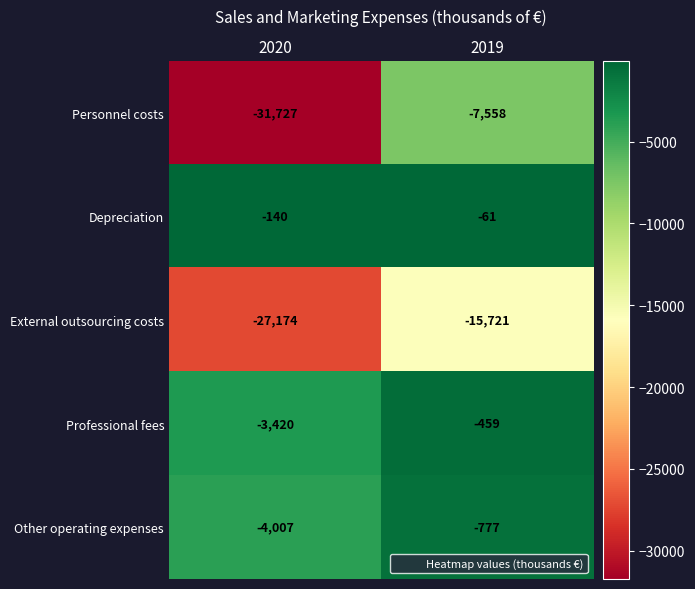

What is the minimum value for Professional fees?

-3420